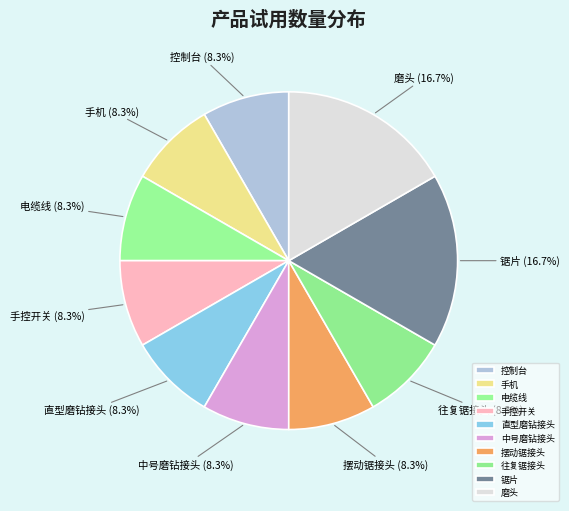

Count the number of slices in the pie.

10